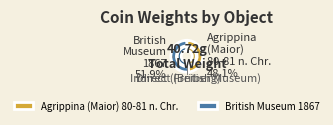

Which slice represents more than half of the pie?

British Museum: 1867,0101.2032,1867,0101.2032